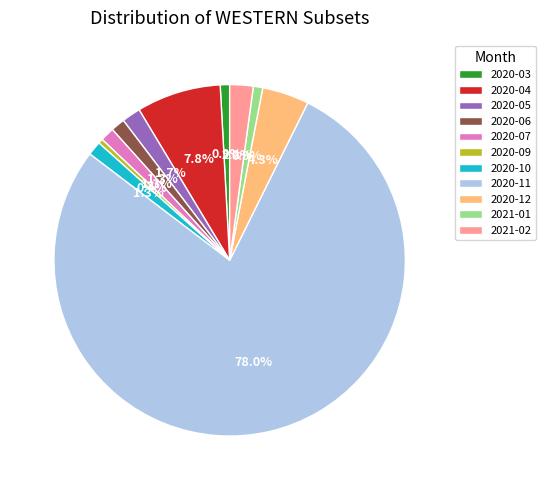

The 2020-11 slice represents 78% of the pie. True or false?

True